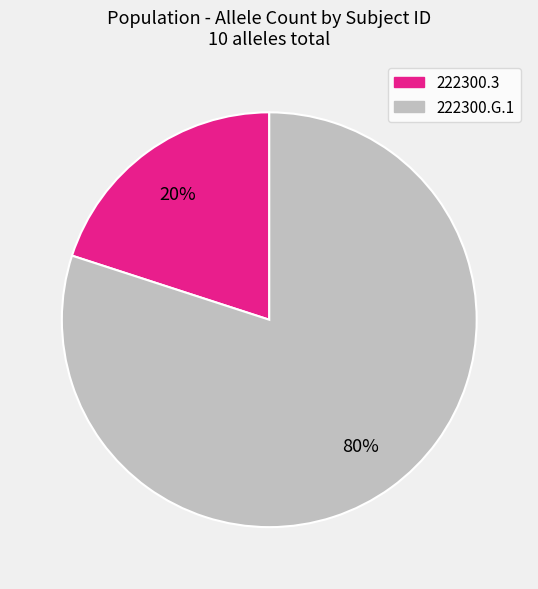

Does any single category account for the majority?

Yes